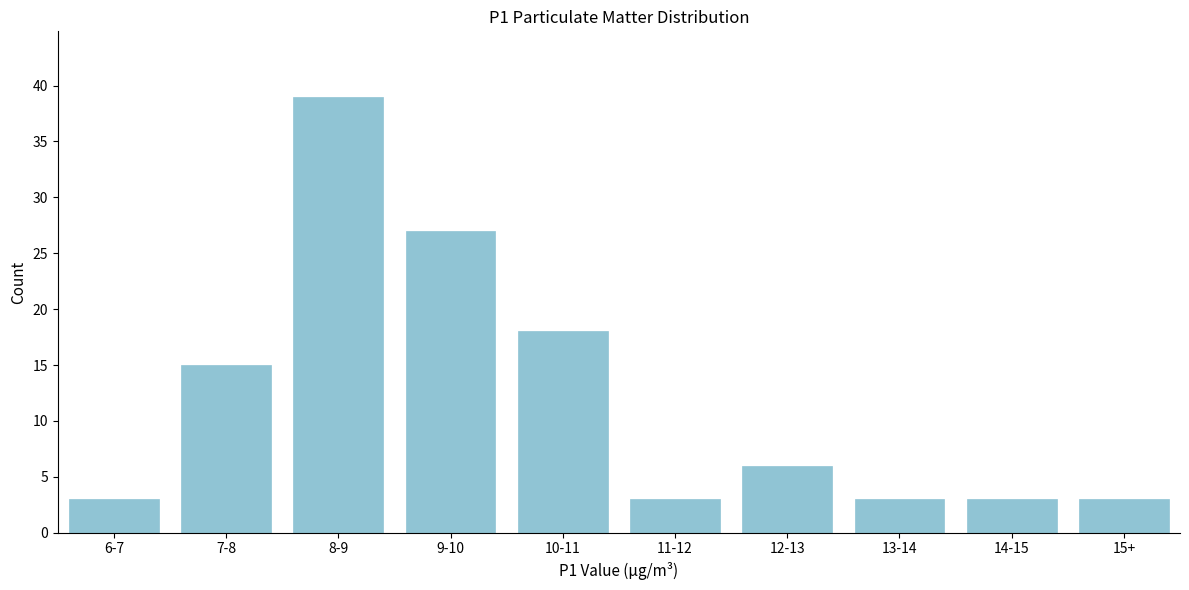

Reading left to right, extract all data points from this chart.

6-7=3	7-8=15	8-9=39	9-10=27	10-11=18	11-12=3	12-13=6	13-14=3	14-15=3	15+=3